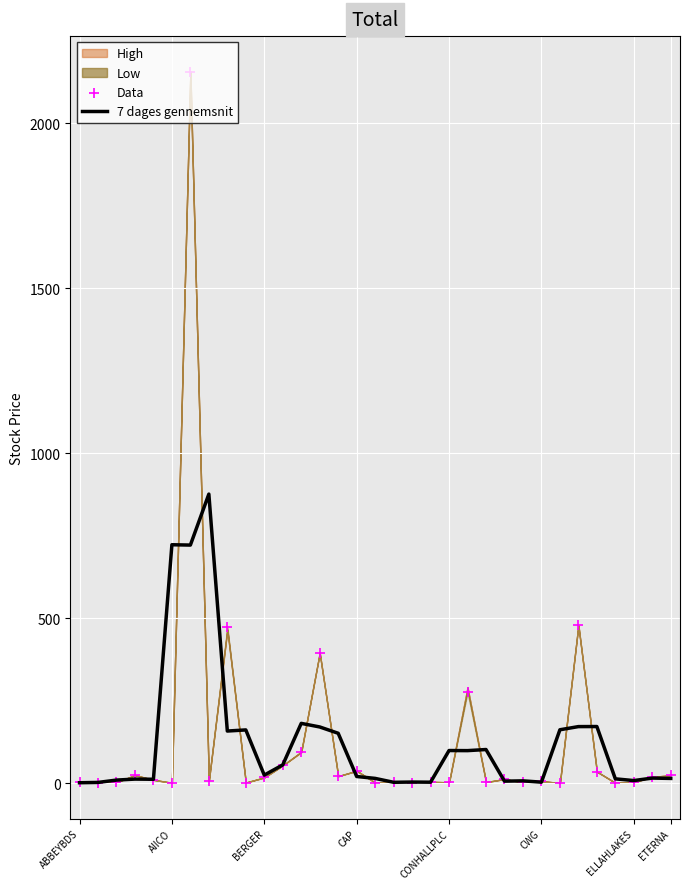

What is the total value across all series at CWG?

9.3